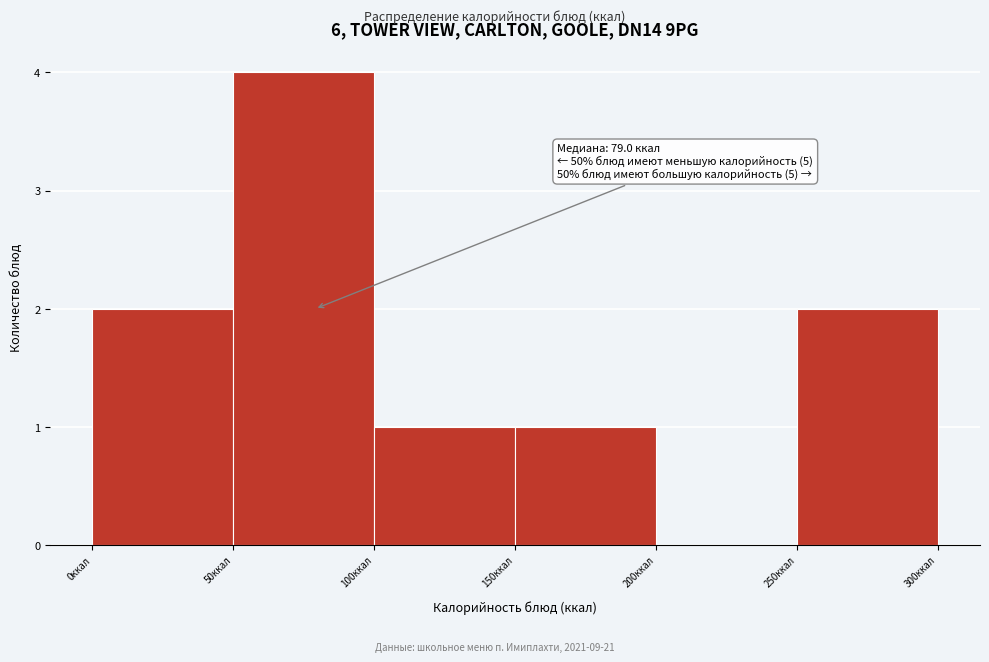

Which range on the x-axis has the tallest bar?

50 to 100